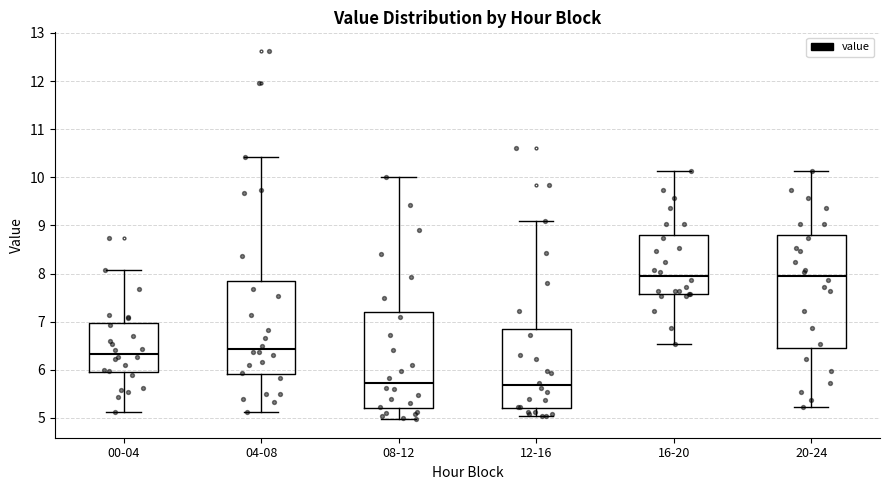

Reading left to right, transcribe this box plot: for each box, give where its median line is, the range the box spans, and where its two whiskers end, as read against the y-axis. The values are not printed on the chart, so give them approximately, as read against the axis.

00-04: median 6.3, box 6.0 to 7.0, whiskers 5.1 to 8.1
04-08: median 6.4, box 5.9 to 7.8, whiskers 5.1 to 10.4
08-12: median 5.7, box 5.2 to 7.2, whiskers 5.0 to 10.0
12-16: median 5.7, box 5.2 to 6.9, whiskers 5.0 to 9.1
16-20: median 8.0, box 7.6 to 8.8, whiskers 6.5 to 10.1
20-24: median 8.0, box 6.5 to 8.8, whiskers 5.2 to 10.1